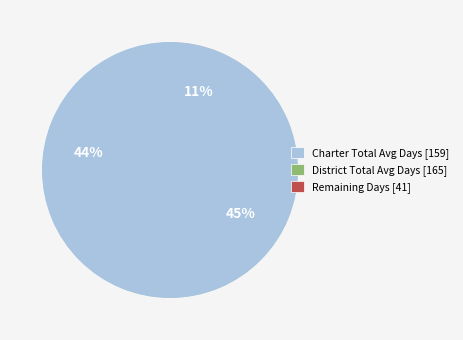

How many slices are in this pie chart?

3